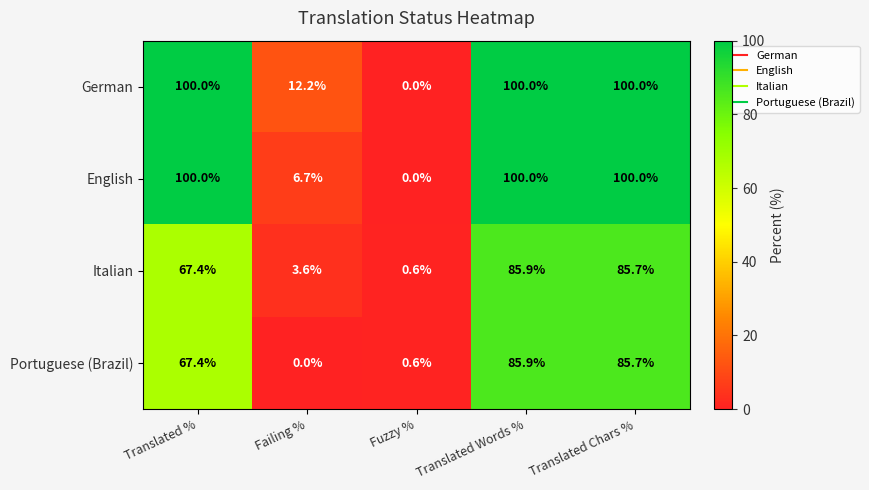

Count the number of categories in the chart.

5